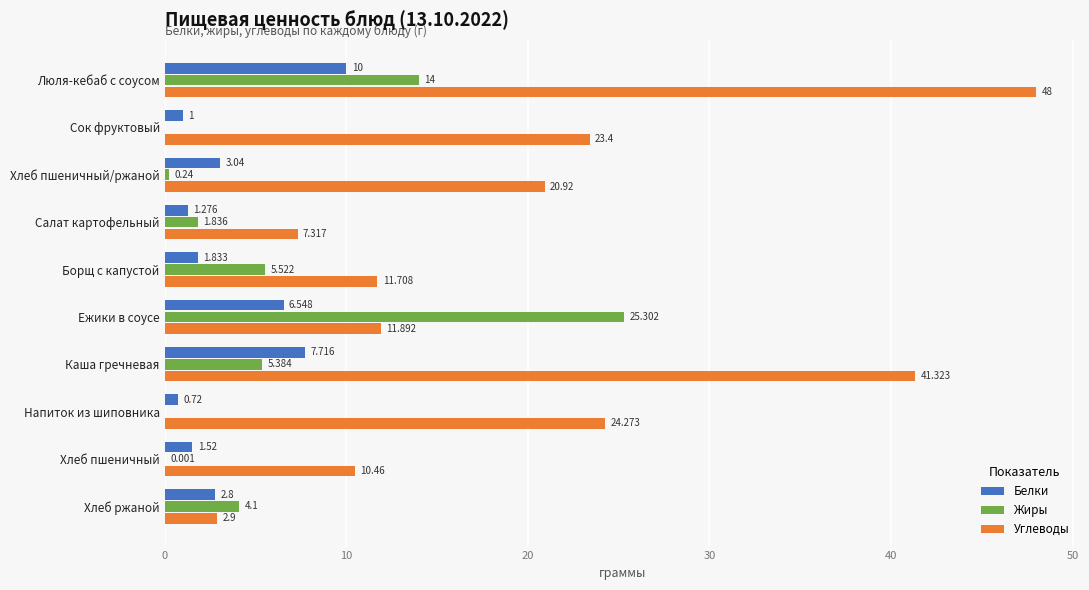

Which series has the widest spread of values?

Углеводы